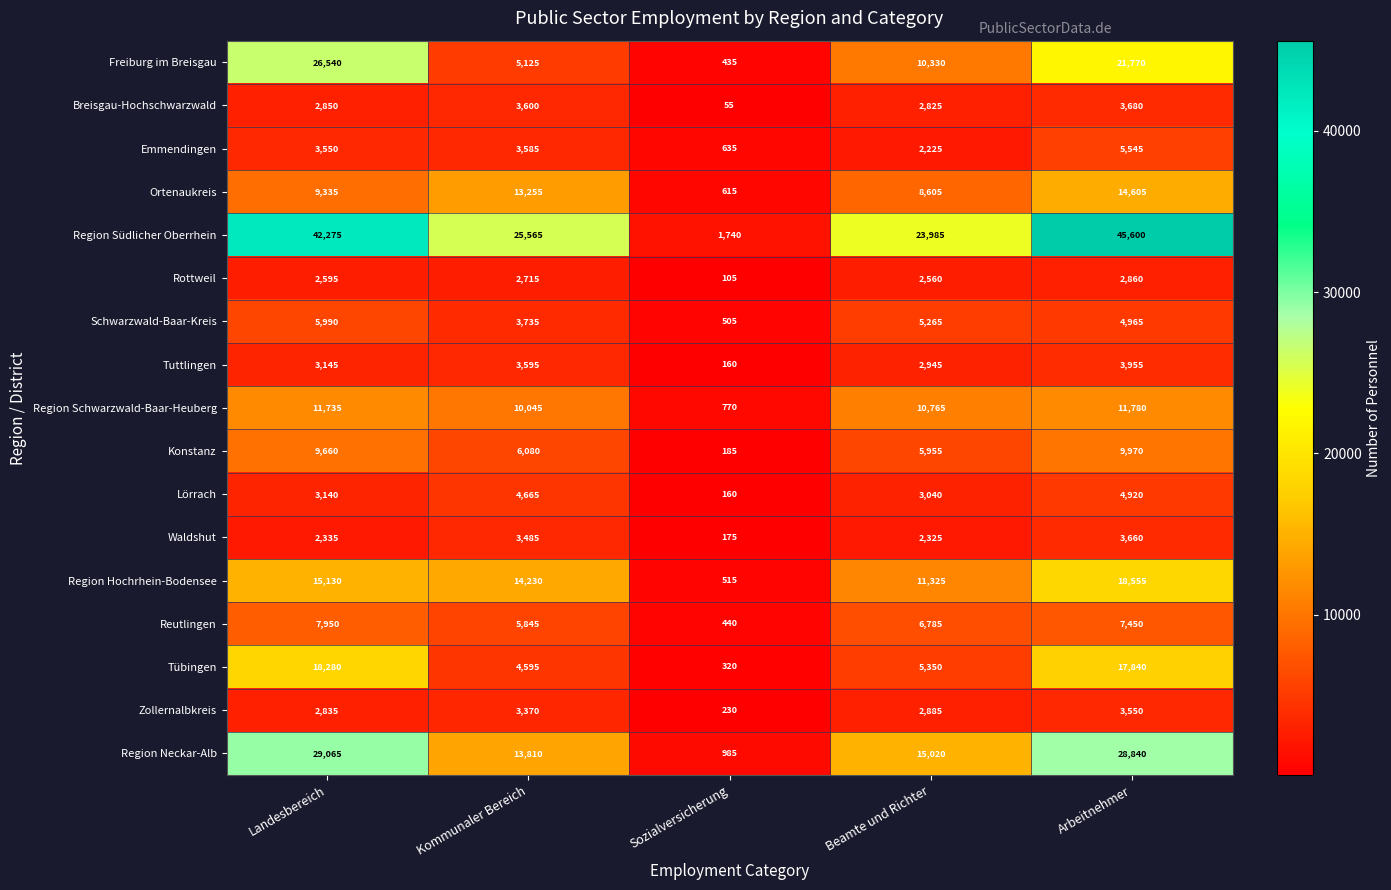

Read the Tuttlingen value at Arbeitnehmer, to the nearest 10.

3960